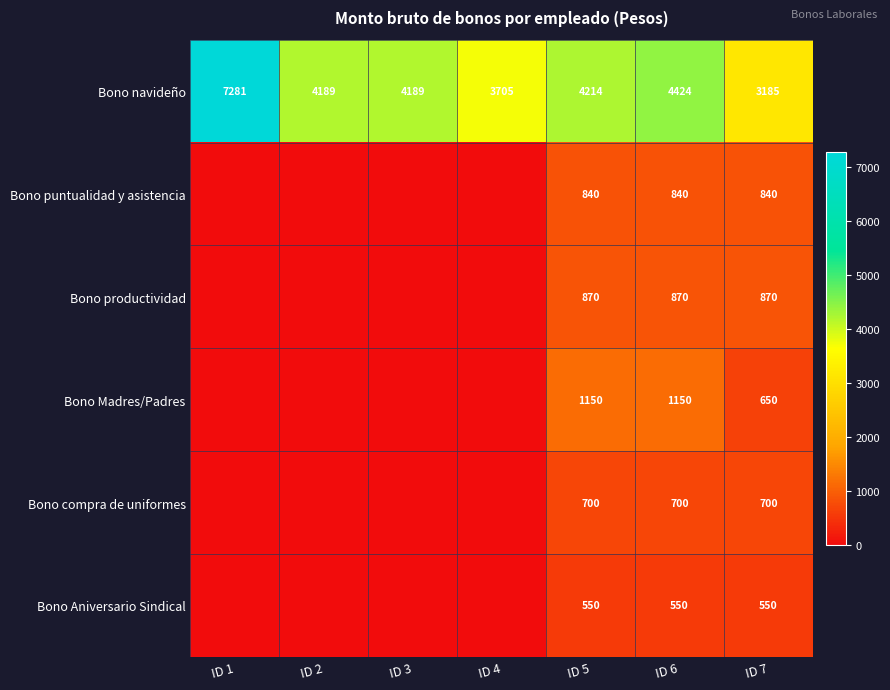

At which label does Bono navideño reach its peak?

ID 1